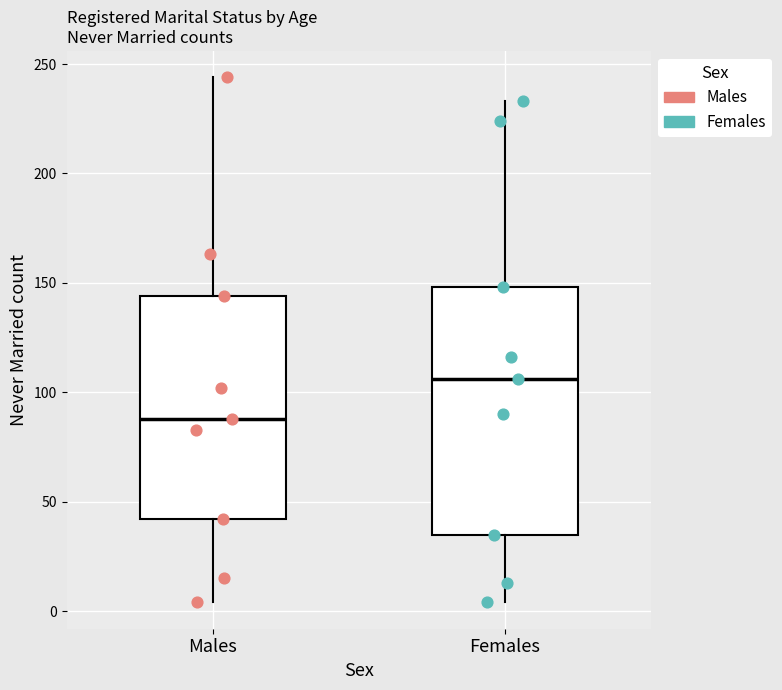

Reading left to right, read every box against the y-axis: the position of its median line, the range the box covers, and the ends of its whiskers. The values are not printed on the chart, so give them approximately, as read against the axis.

Males: median 90, box 40 to 145, whiskers 5 to 245
Females: median 105, box 35 to 150, whiskers 5 to 235